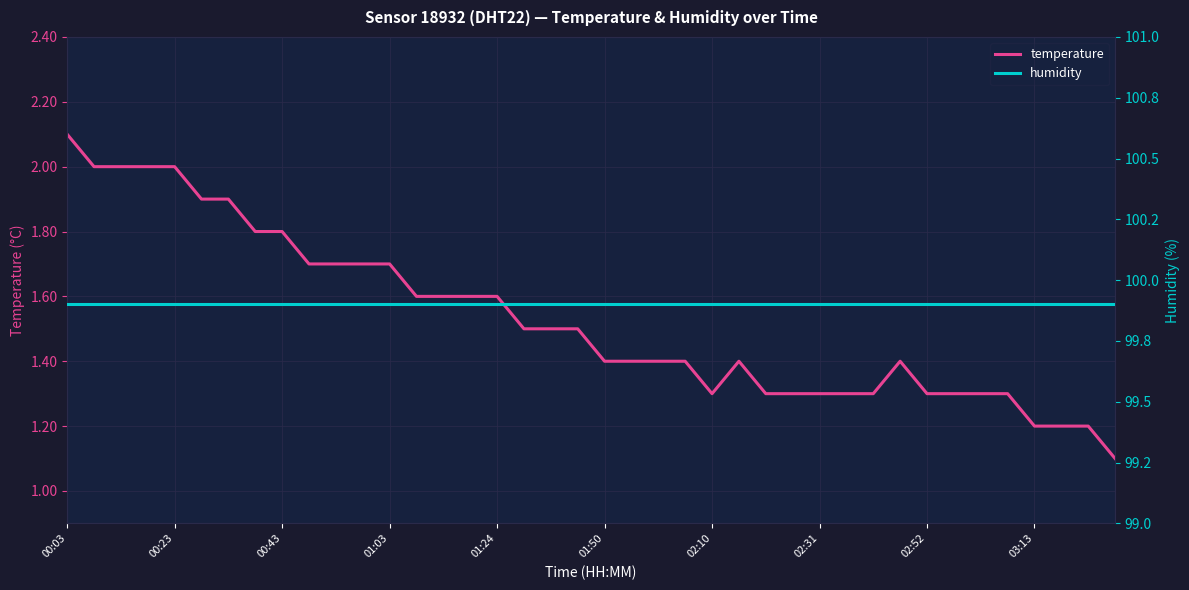

At which category is the sum across all series the highest?

00:03